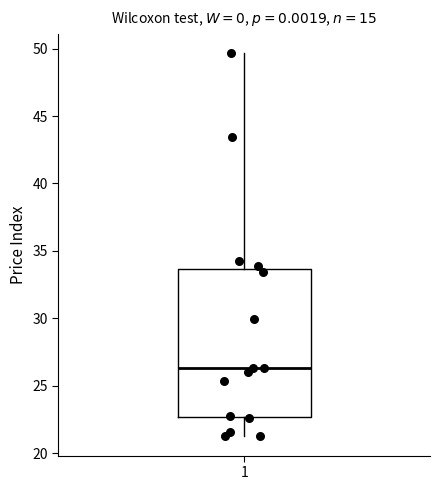

Transcribe this box plot: give where the median line is, the range the box spans, and where the two whiskers end, as read against the y-axis. The values are not printed on the chart, so give them approximately, as read against the axis.

median 26.5, box 22.5 to 33.5, whiskers 21.0 to 49.5